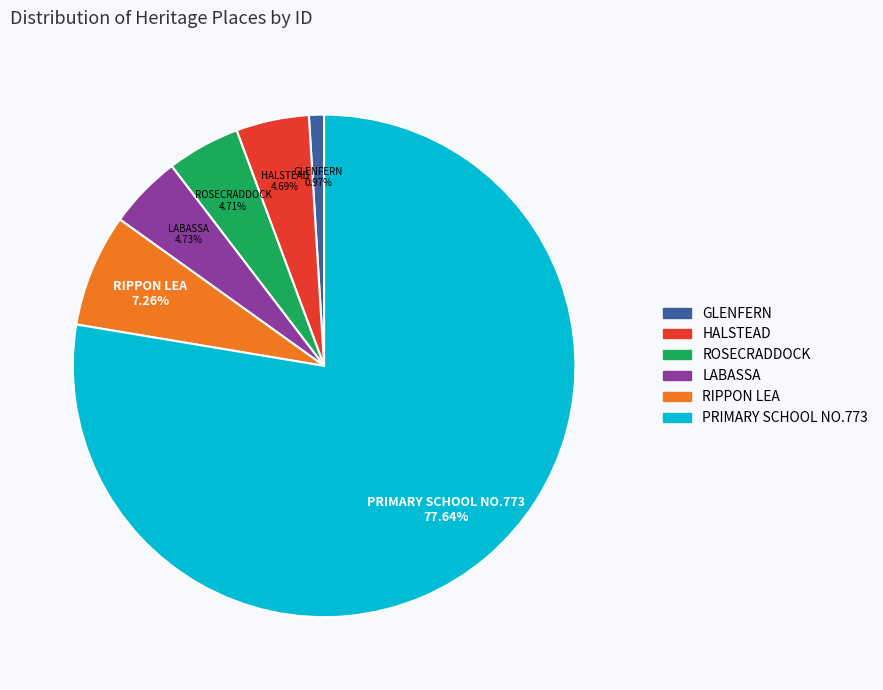

To the nearest percent, what is the difference between the largest and smallest slice percentages?

77%